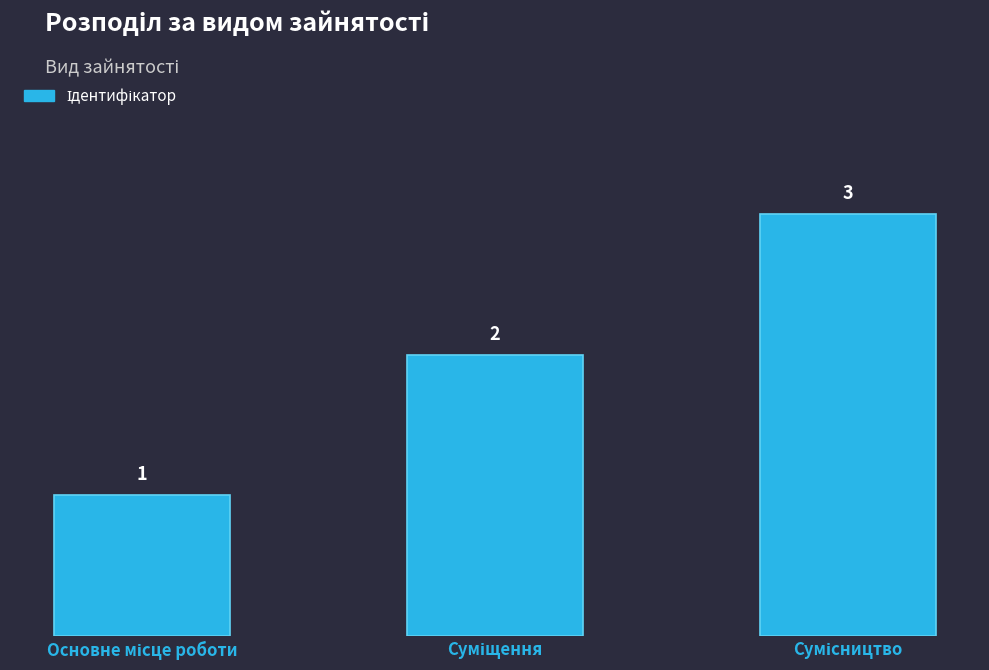

How many data points does each series have?

3